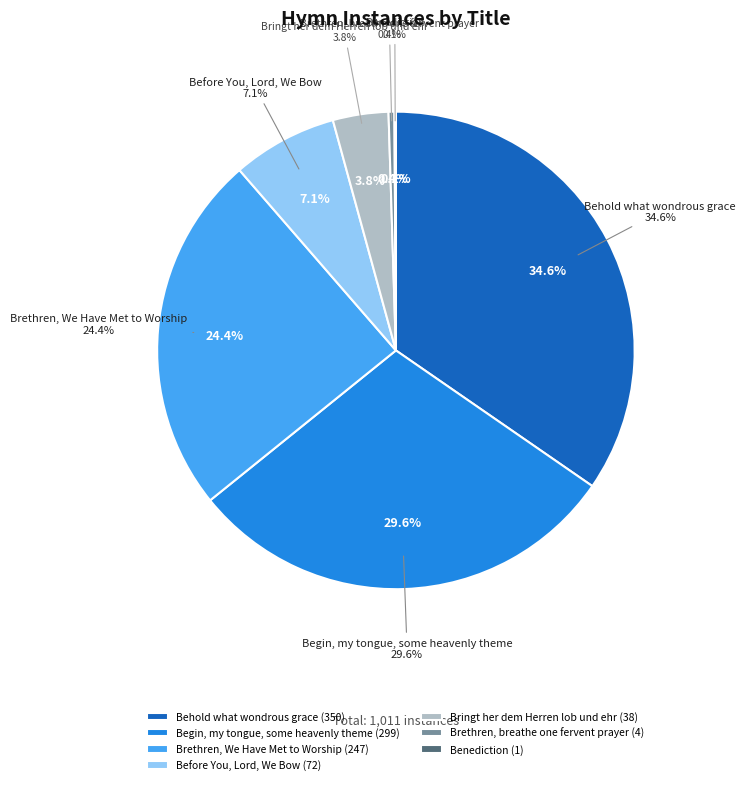

How many segments does this pie chart have?

7